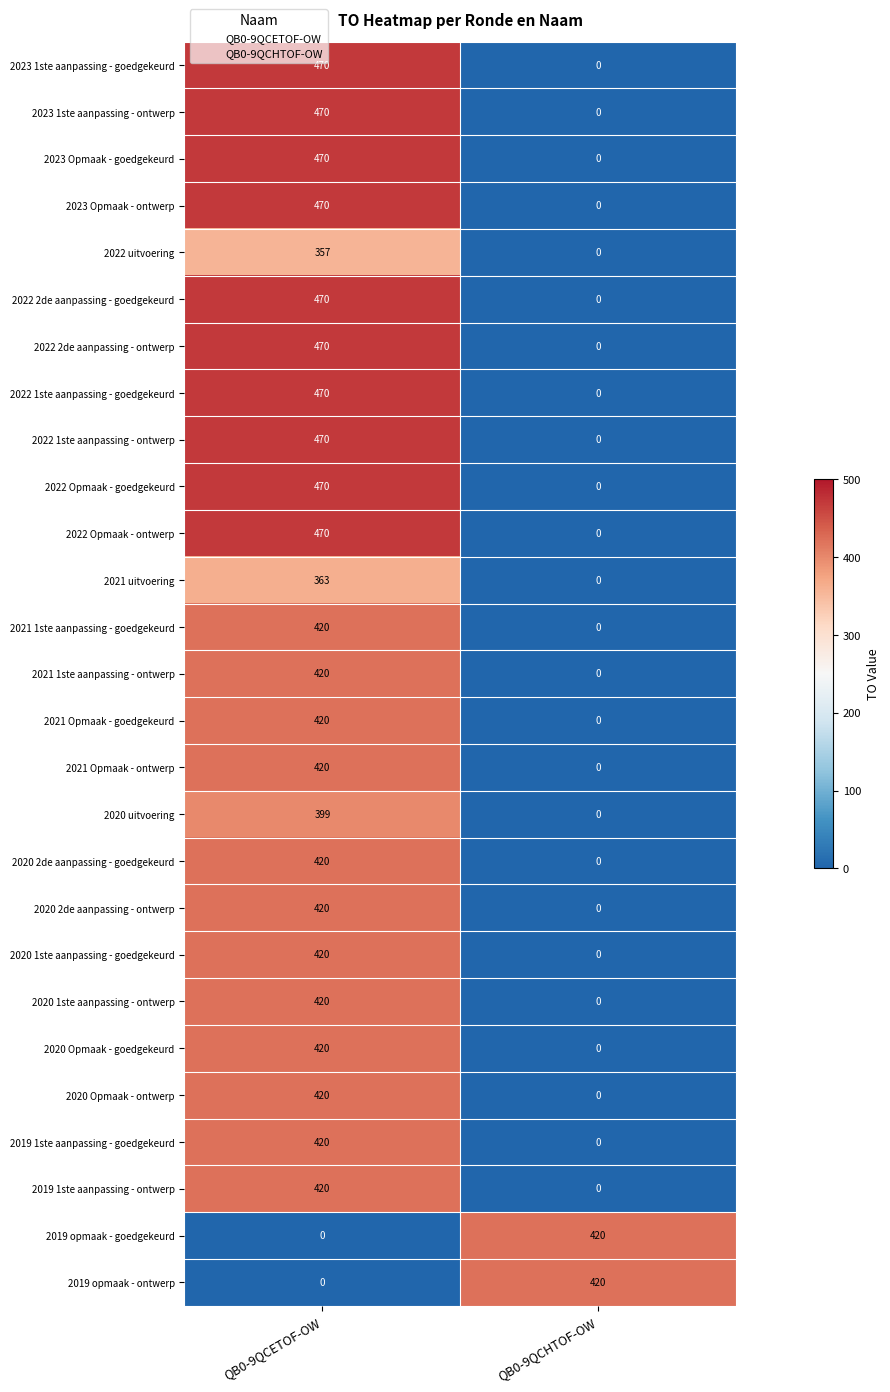

At how many categories does at least one series exceed 128?

2